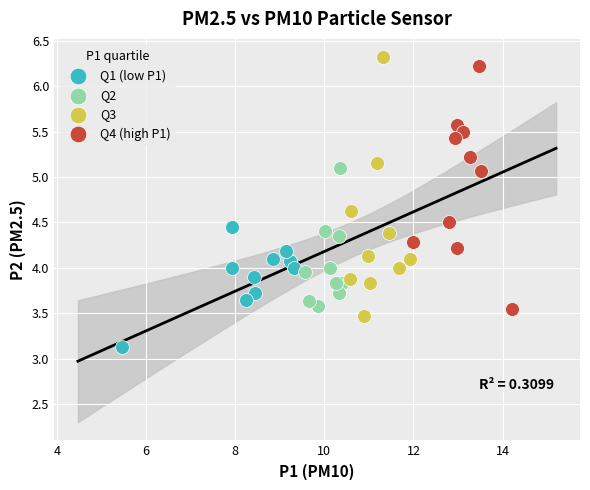

What are all the series names shown in the legend?

Q1 (low P1), Q2, Q3, Q4 (high P1)